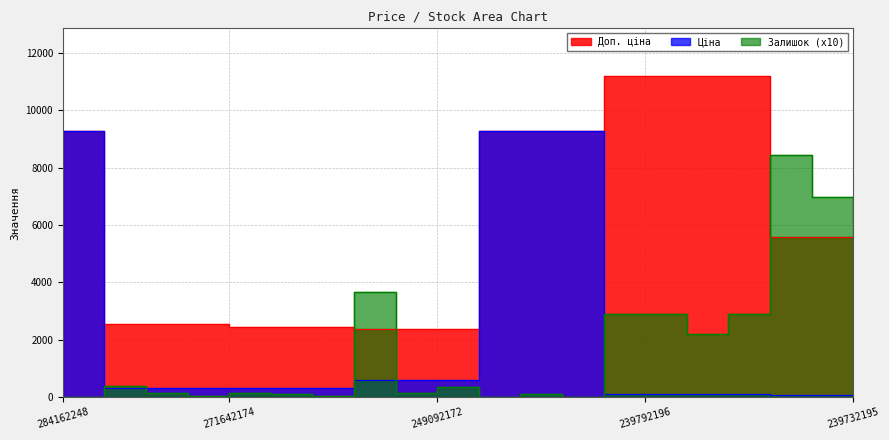

What are all the series names shown in the legend?

Ціна, Доп. ціна, Залишок